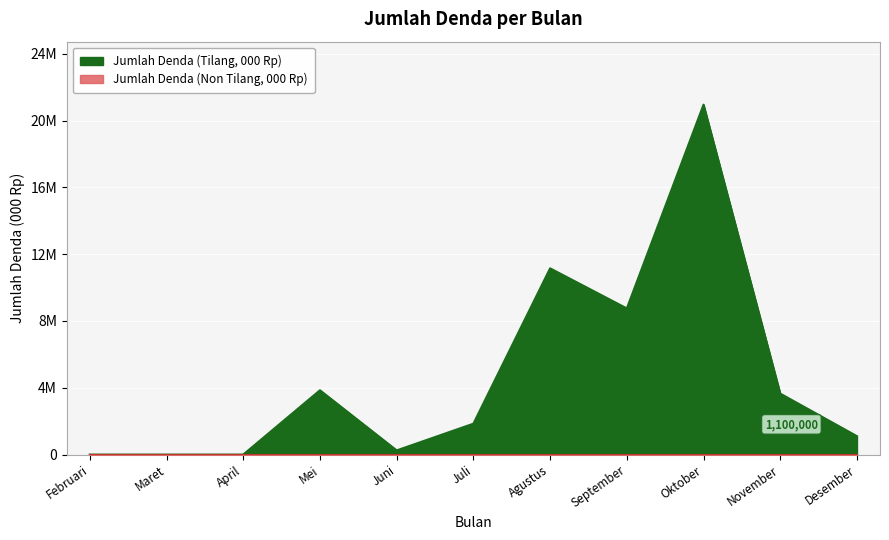

Rank the categories by value from highest to lowest.

Oktober, Agustus, September, Mei, November, Juli, Desember, Juni, Februari, Maret, April